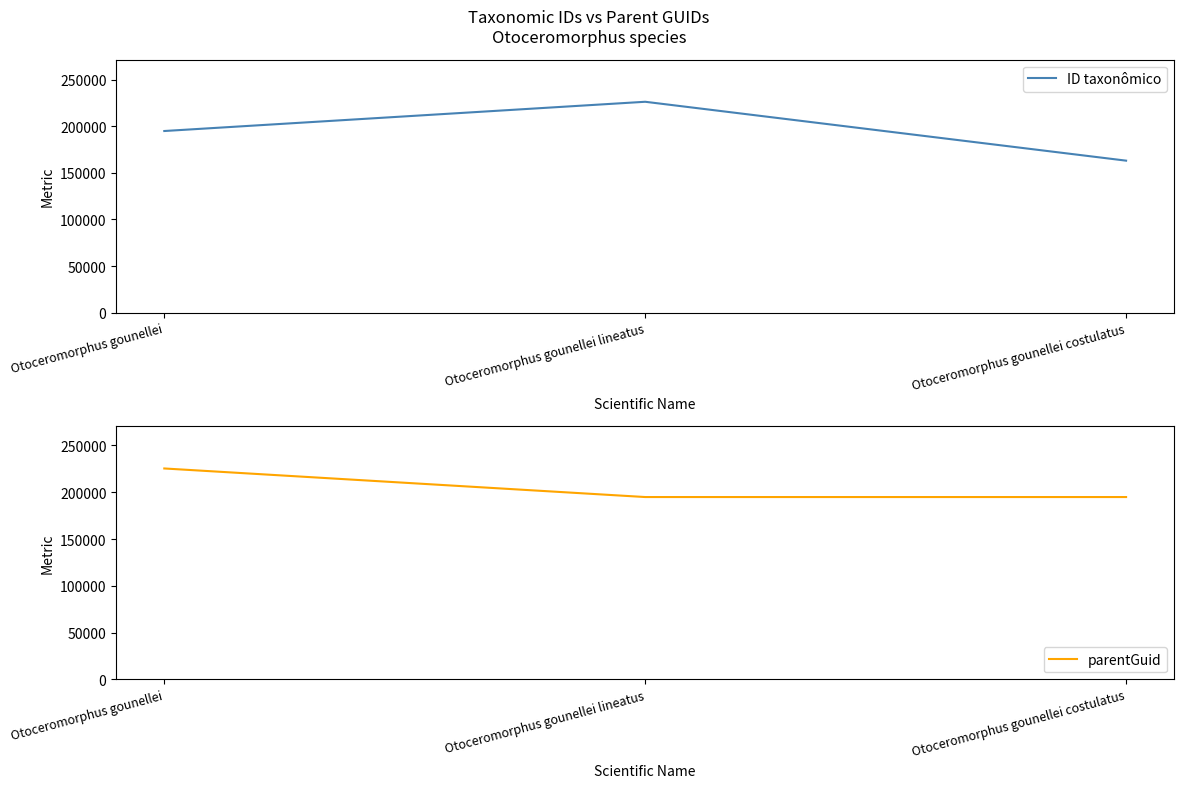

What value does the ID taxonômico series have at Otoceromorphus gounellei, to the nearest 10?

194870